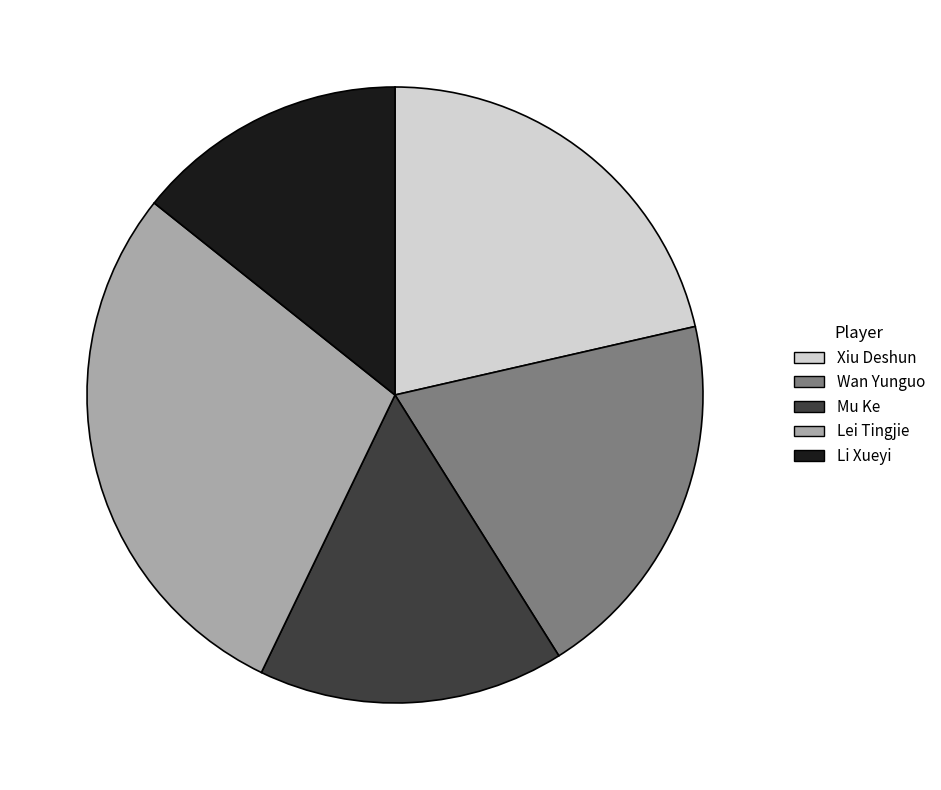

Approximately how many times larger is the value at Li Xueyi compared to Lei Tingjie?

0.5